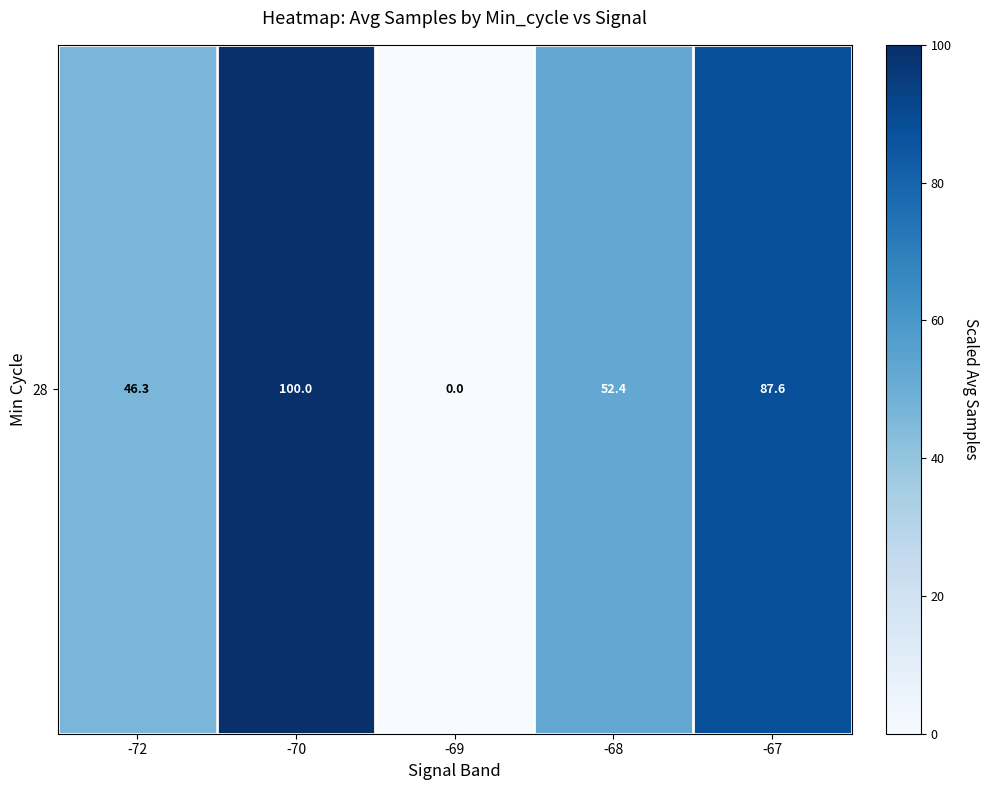

Which has a higher value, -67 or -68?

-67